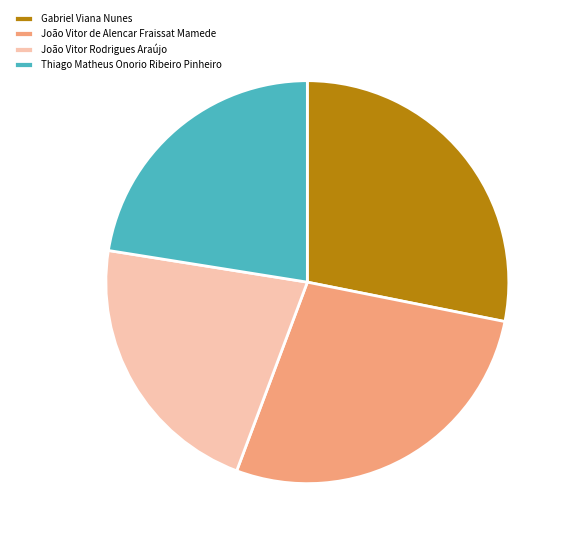

How many segments does this pie chart have?

4